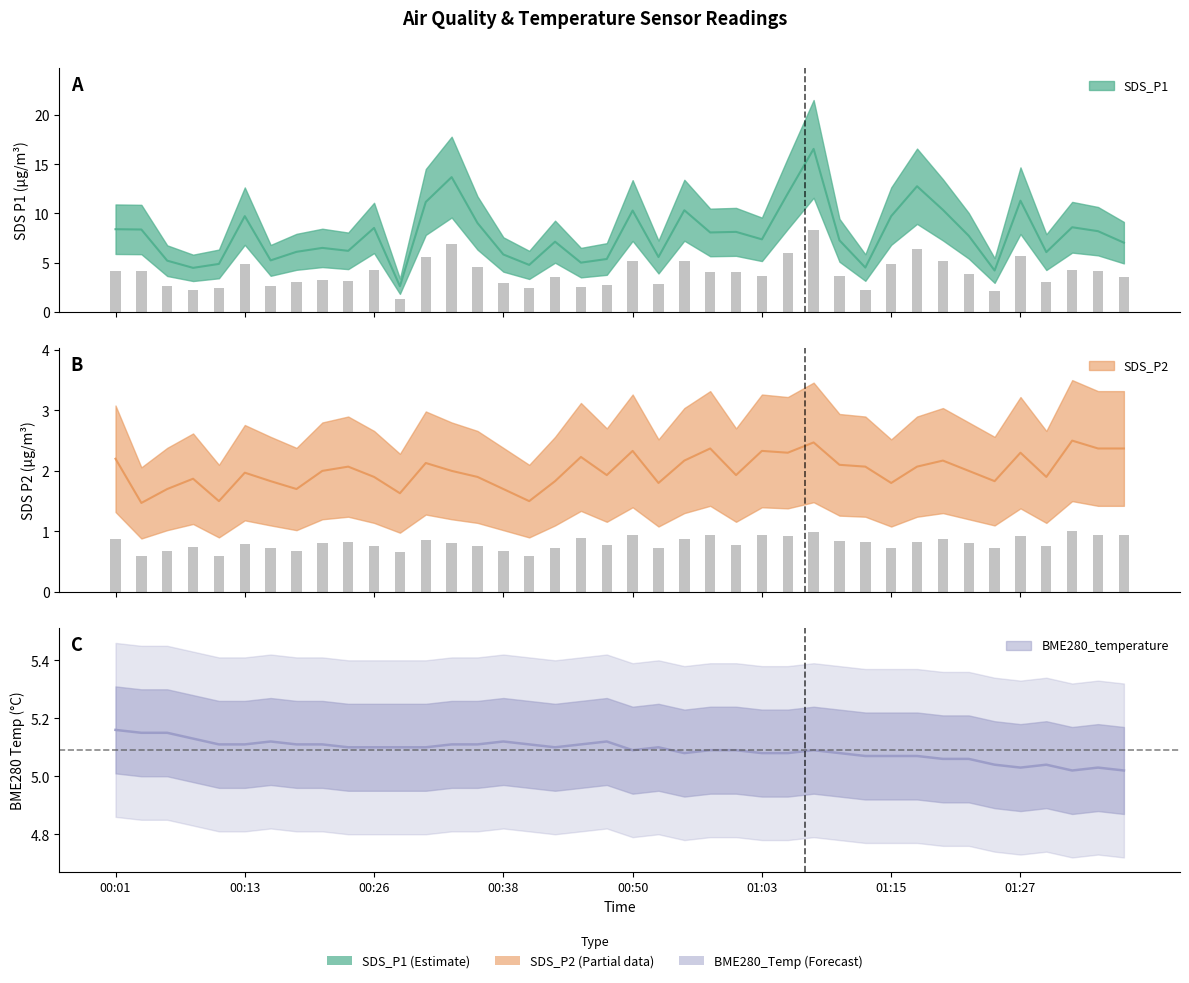

What is the sum of all BME280_temperature values?

203.6